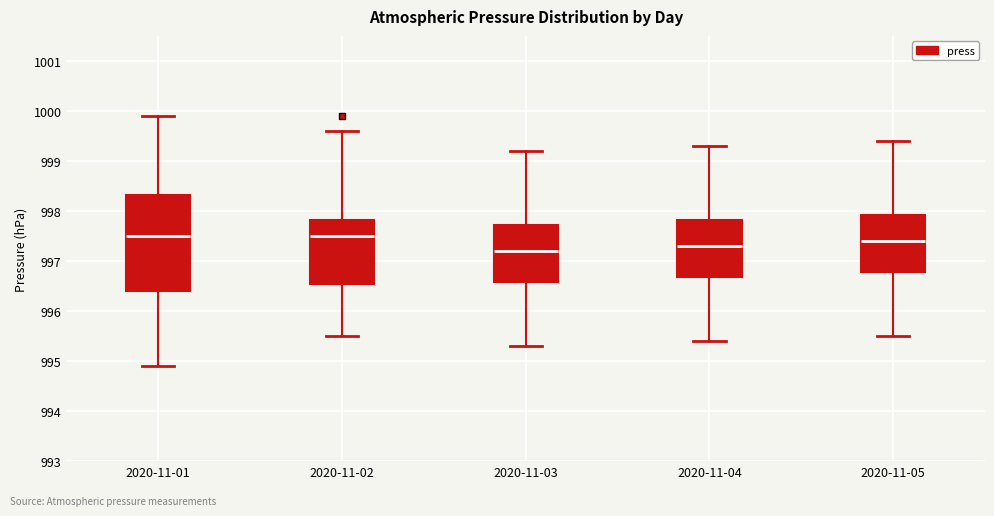

Reading left to right, transcribe this box plot: for each box, give where its median line is, the range the box spans, and where its two whiskers end, as read against the y-axis. The values are not printed on the chart, so give them approximately, as read against the axis.

2020-11-01: median 997.5, box 996.4 to 998.3, whiskers 994.9 to 999.9
2020-11-02: median 997.5, box 996.6 to 997.8, whiskers 995.5 to 999.6
2020-11-03: median 997.2, box 996.6 to 997.7, whiskers 995.3 to 999.2
2020-11-04: median 997.3, box 996.7 to 997.8, whiskers 995.4 to 999.3
2020-11-05: median 997.4, box 996.8 to 997.9, whiskers 995.5 to 999.4